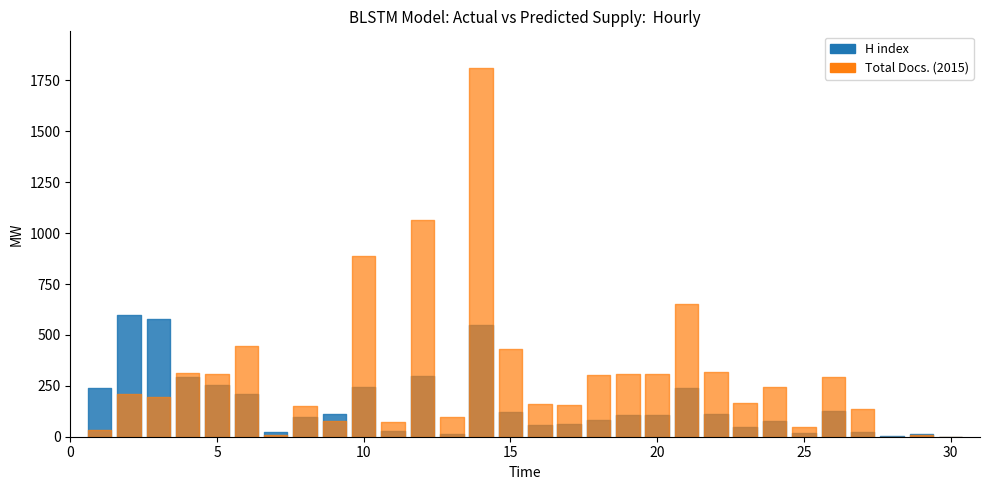

Which series has the largest range (max minus min)?

Total Docs. (2015)